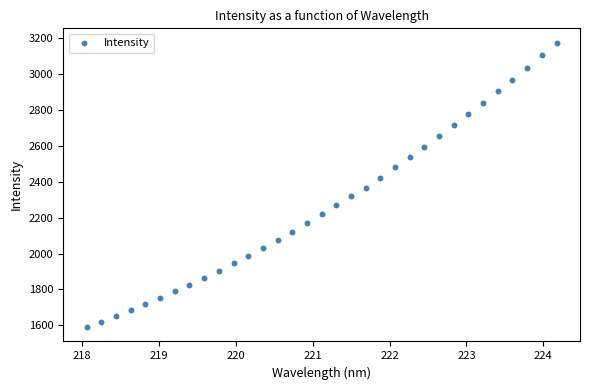

What is the range of X values (max minus min)?

6.1